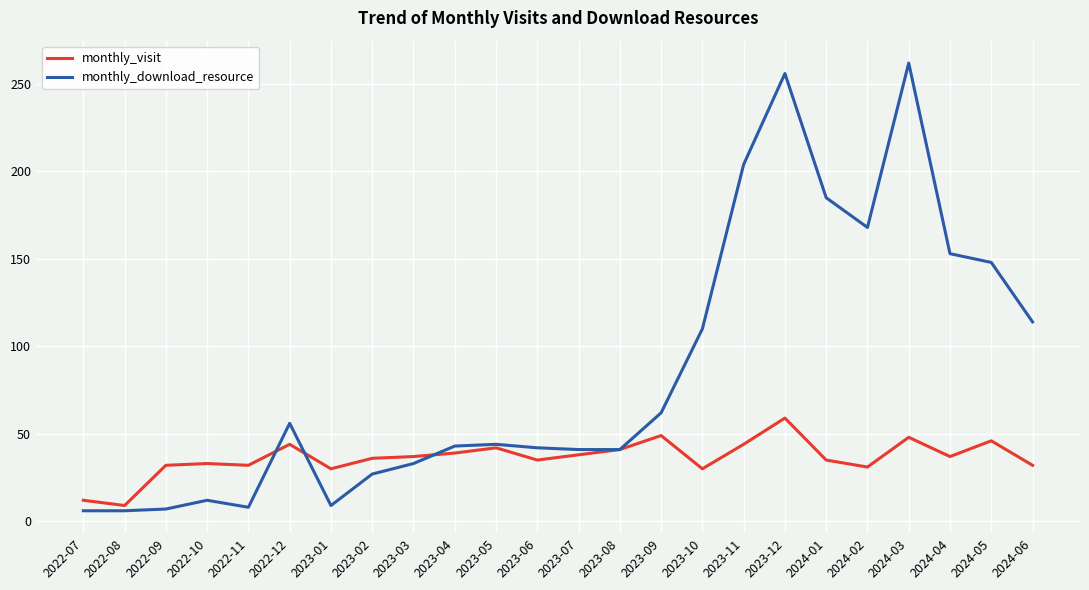

True or false: monthly_visit has a value of 35 at 2023-06.

True